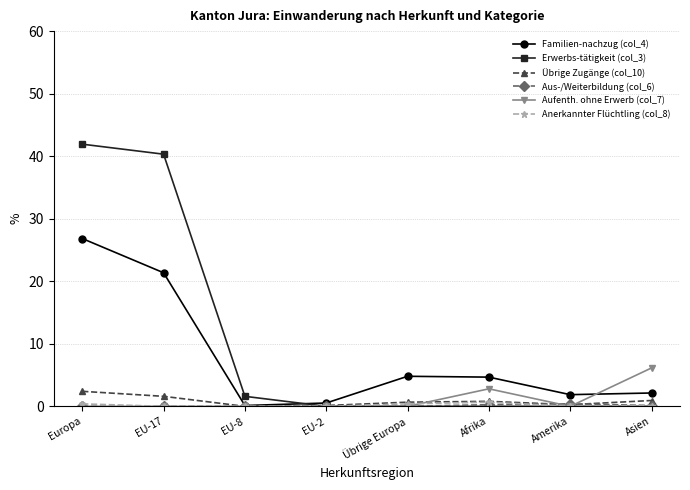

What is the difference between the highest and lowest values at Asien?

6.1